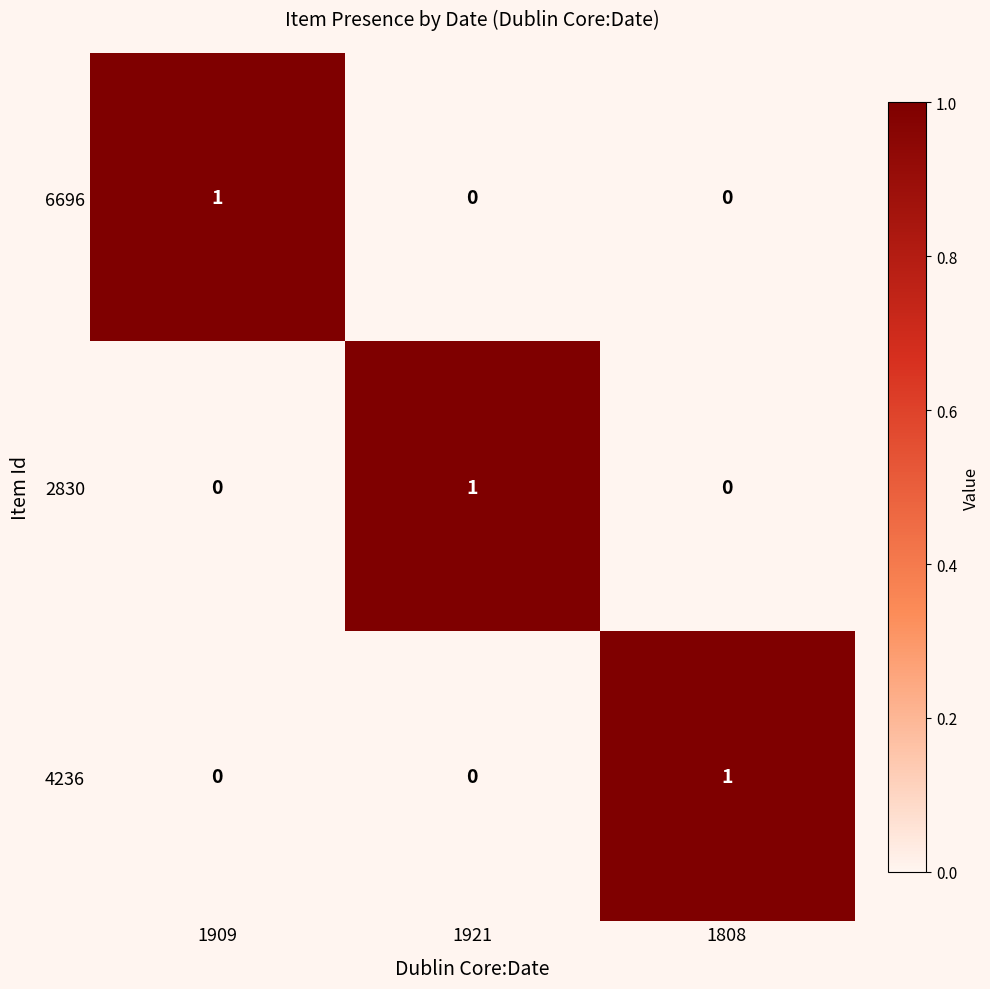

What is the total value across all series at 1921?

1